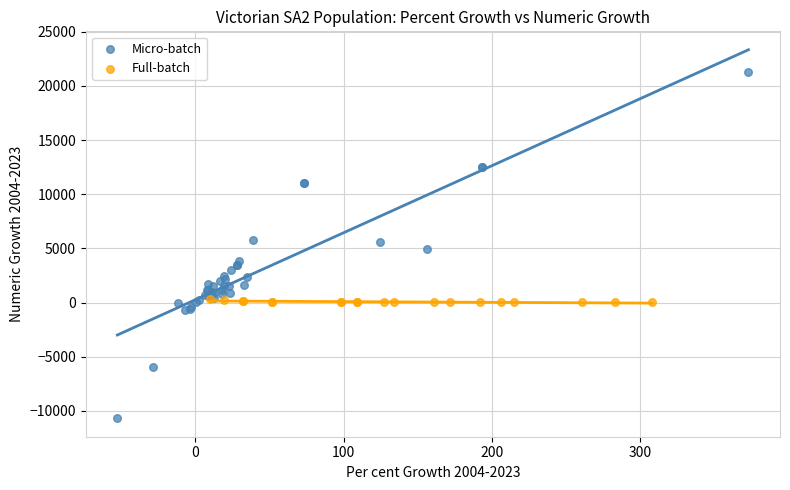

Which series reaches the minimum Y coordinate?

Micro-batch